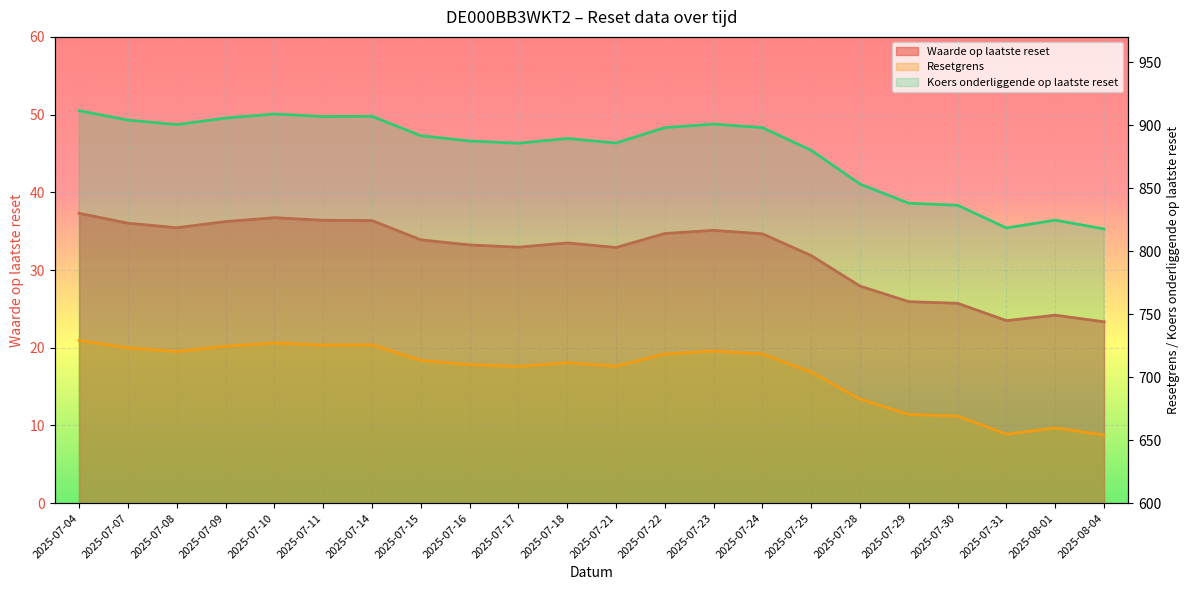

What is the label of the 15th point from the right?

2025-07-15